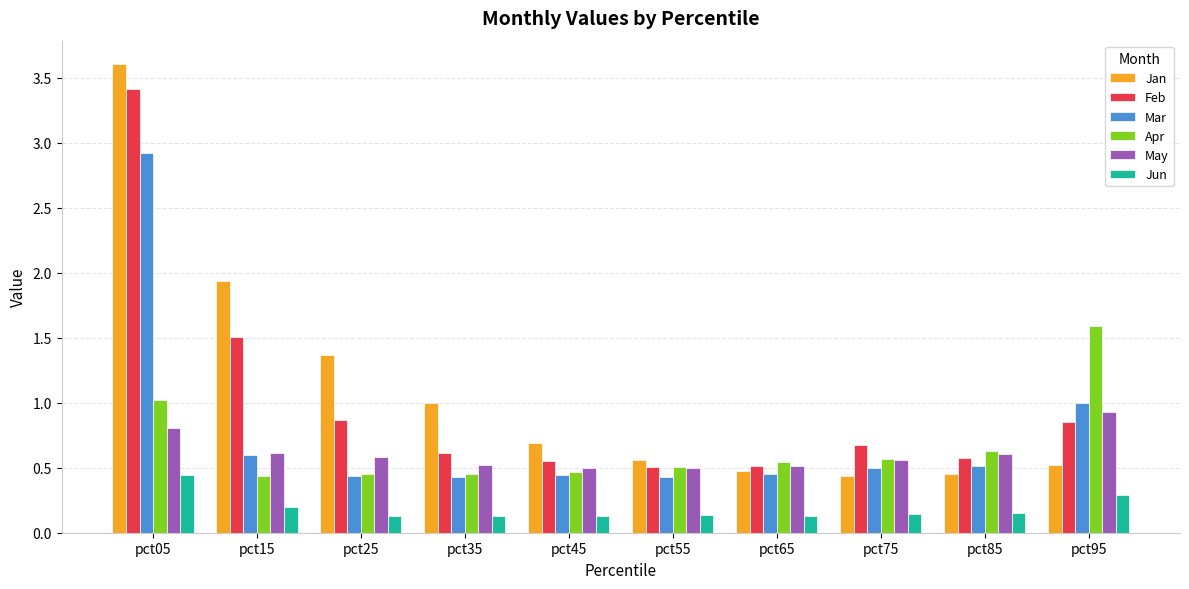

List the series in order of their peak value, lowest first.

Jun, May, Apr, Mar, Feb, Jan